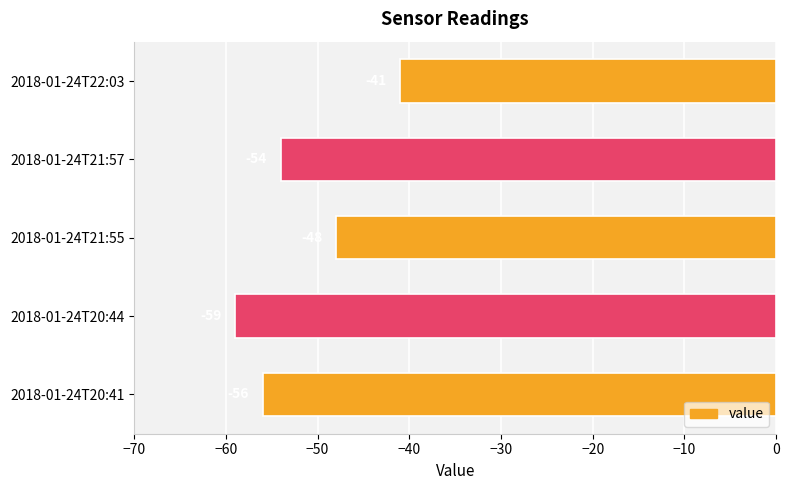

Are the bars horizontal?

Yes